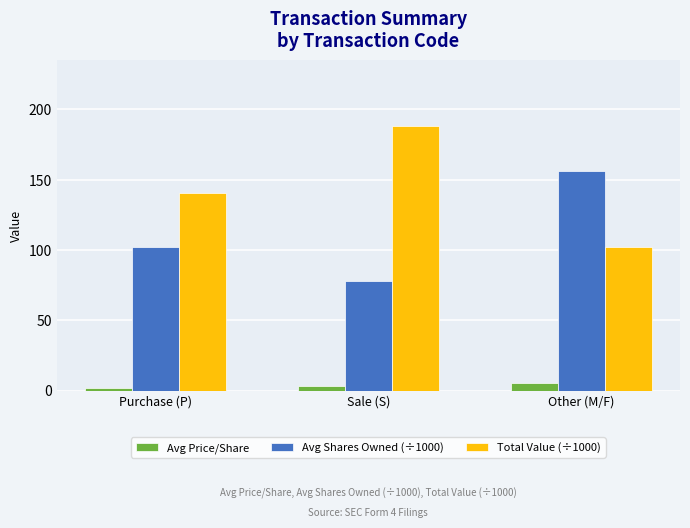

Reading left to right, transcribe all the data shown in this chart.

Avg Price/Share: 1.5	2.9	5.7
Avg Shares Owned (÷1000): 102.0	77.7	156.2
Total Value (÷1000): 140.4	187.8	102.4